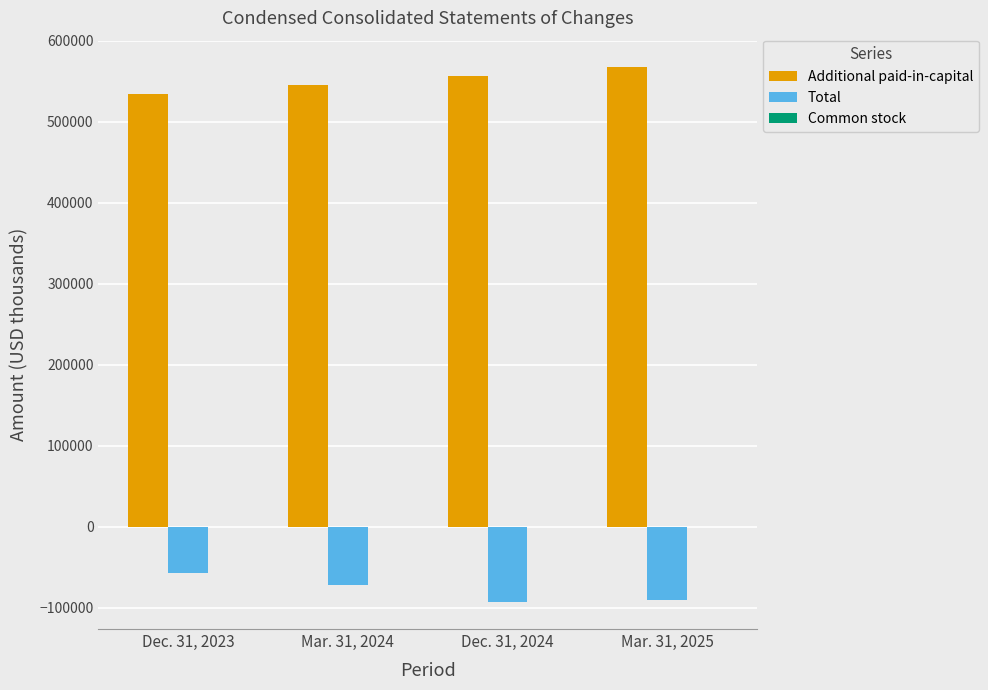

The value of Additional paid-in-capital at Mar. 31, 2024 is 161935. True or false?

False